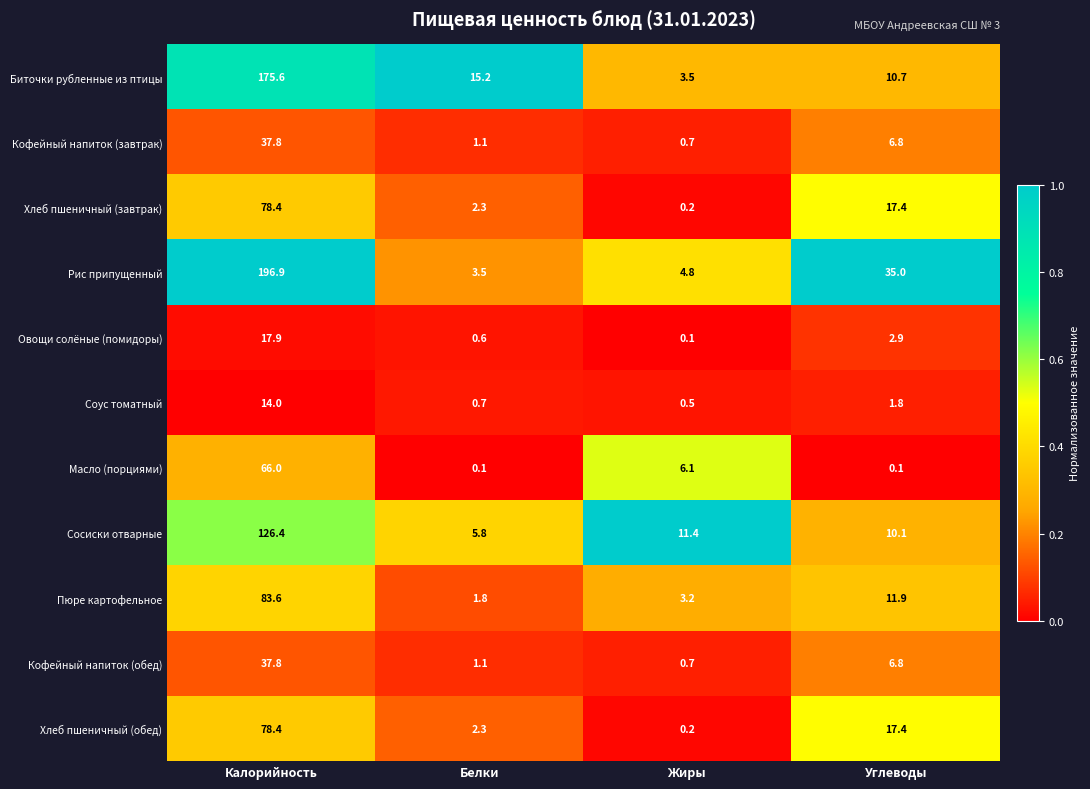

Which label corresponds to the largest value in the chart?

Калорийность